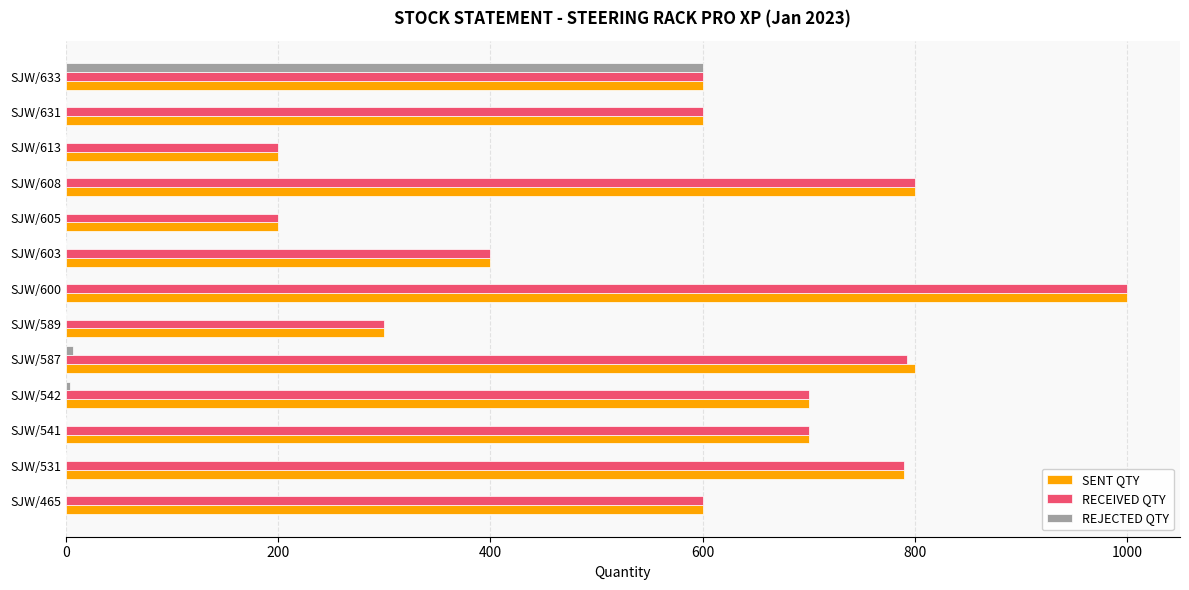

Count the number of data series in this chart.

3